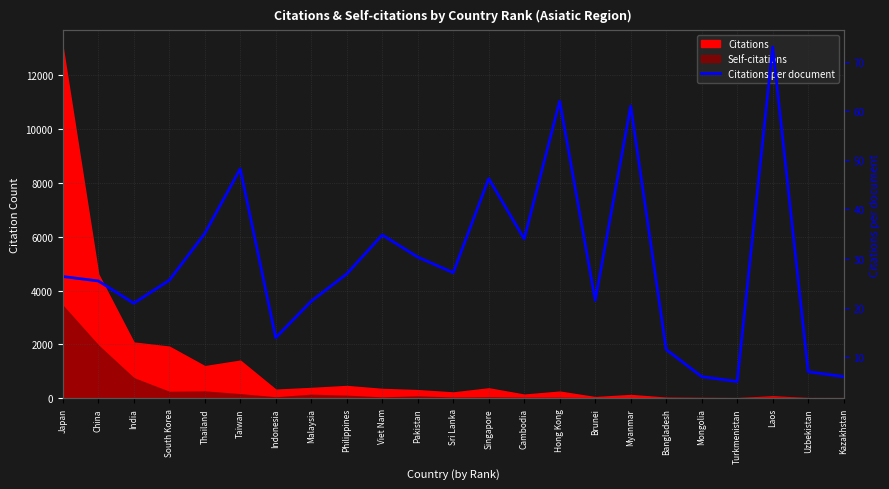

The chart shows a value of 30.3 at Pakistan. True or false?

True